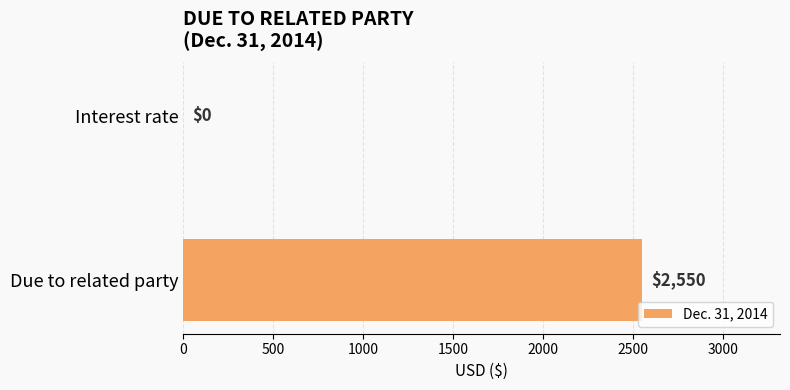

Reading bottom to top, extract all data points from this chart.

Due to related party=2550	Interest rate=0